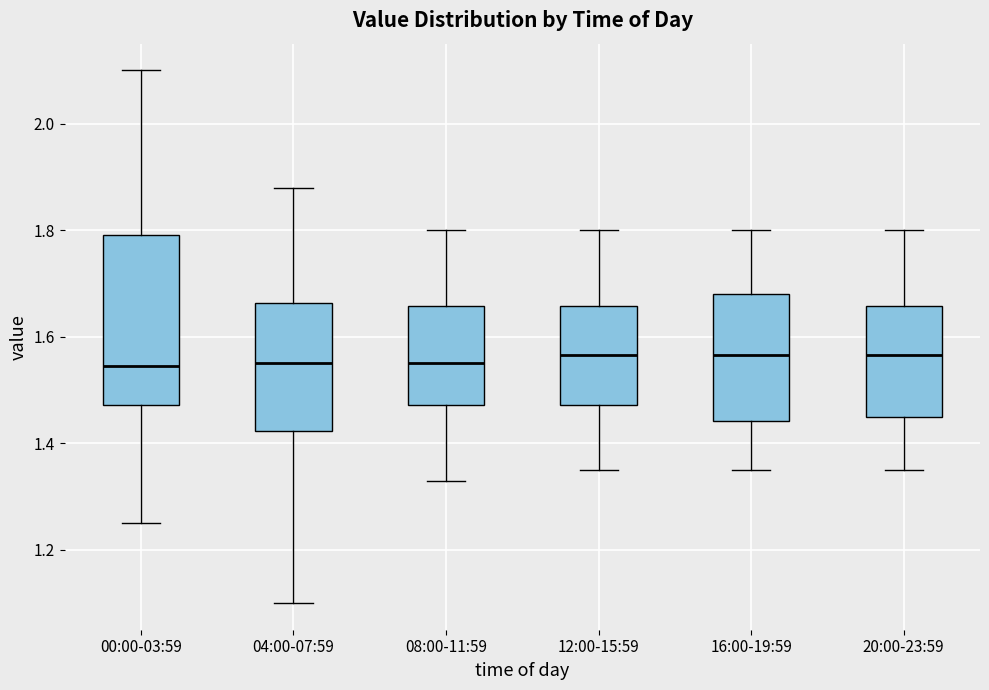

Reading left to right, transcribe this box plot: for each box, give where its median line is, the range the box spans, and where its two whiskers end, as read against the y-axis. The values are not printed on the chart, so give them approximately, as read against the axis.

00:00-03:59: median 1.54, box 1.48 to 1.80, whiskers 1.26 to 2.10
04:00-07:59: median 1.56, box 1.42 to 1.66, whiskers 1.10 to 1.88
08:00-11:59: median 1.56, box 1.48 to 1.66, whiskers 1.34 to 1.80
12:00-15:59: median 1.56, box 1.48 to 1.66, whiskers 1.36 to 1.80
16:00-19:59: median 1.56, box 1.44 to 1.68, whiskers 1.36 to 1.80
20:00-23:59: median 1.56, box 1.46 to 1.66, whiskers 1.36 to 1.80